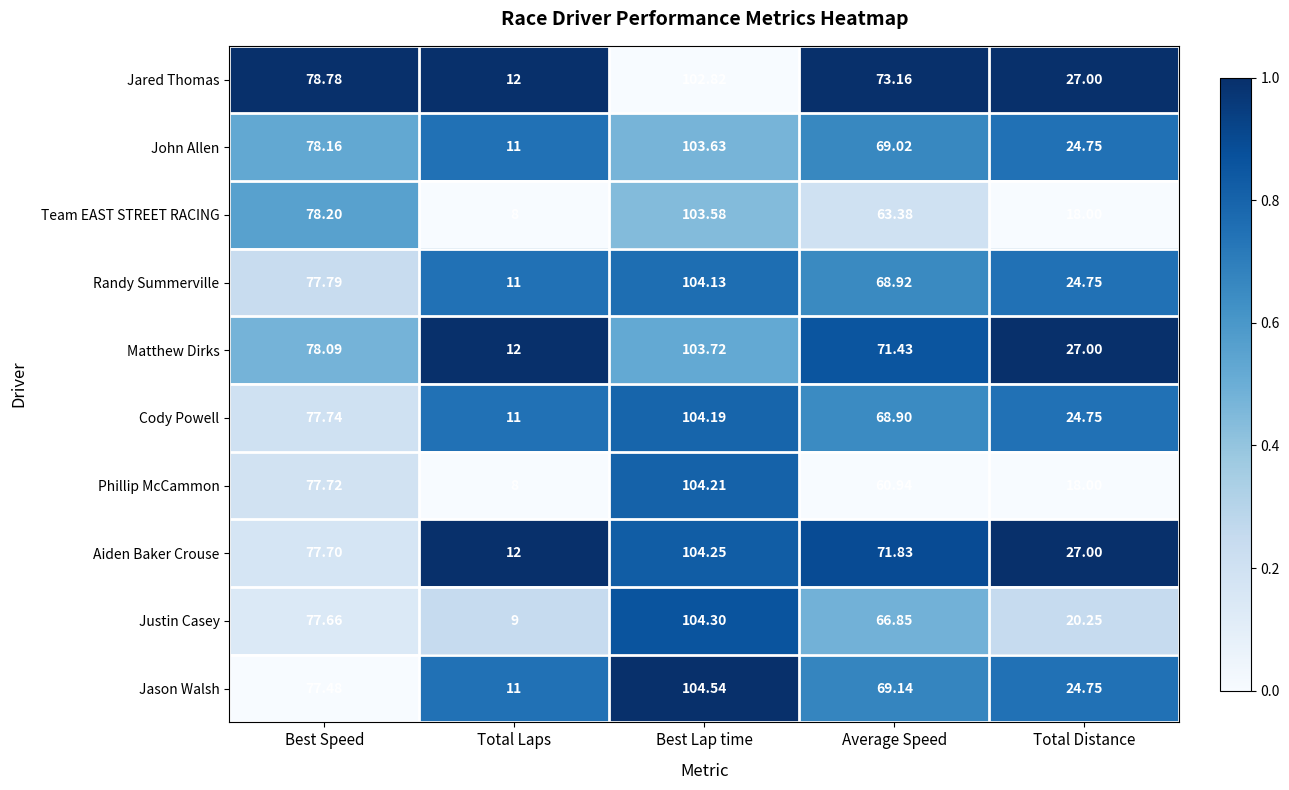

Is the value of John Allen at Total Distance greater than the value of Cody Powell at Best Speed?

No